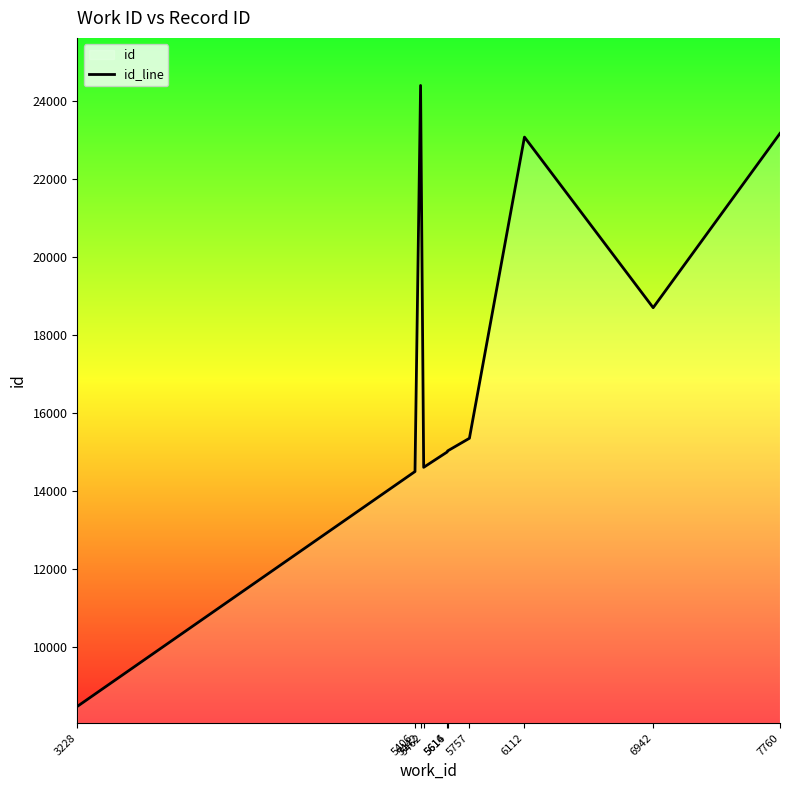

List the labels in order of value, smallest first.

3228, 5406, 5462, 5614, 5616, 5757, 6942, 6112, 7760, 5442